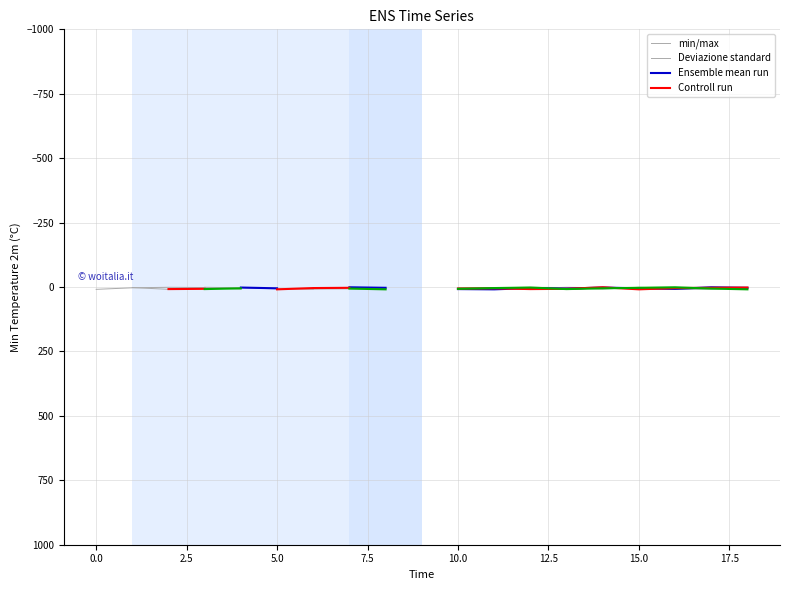

What is the difference between the highest and lowest values at 14?

7.0